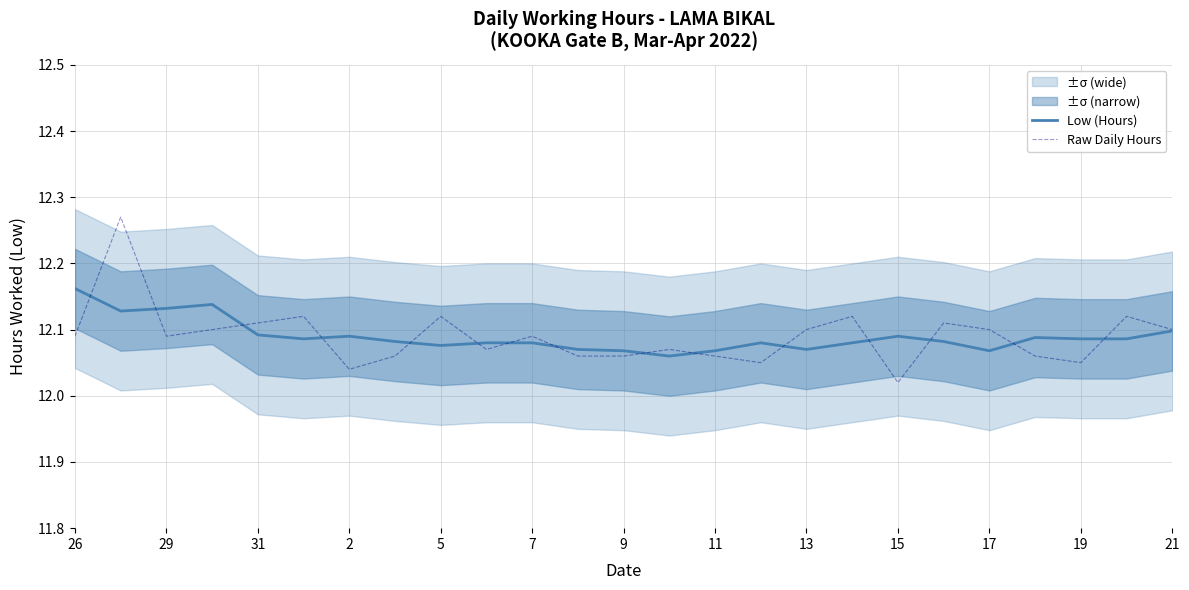

The value of Raw Daily Hours at 17 is 12.1. True or false?

True